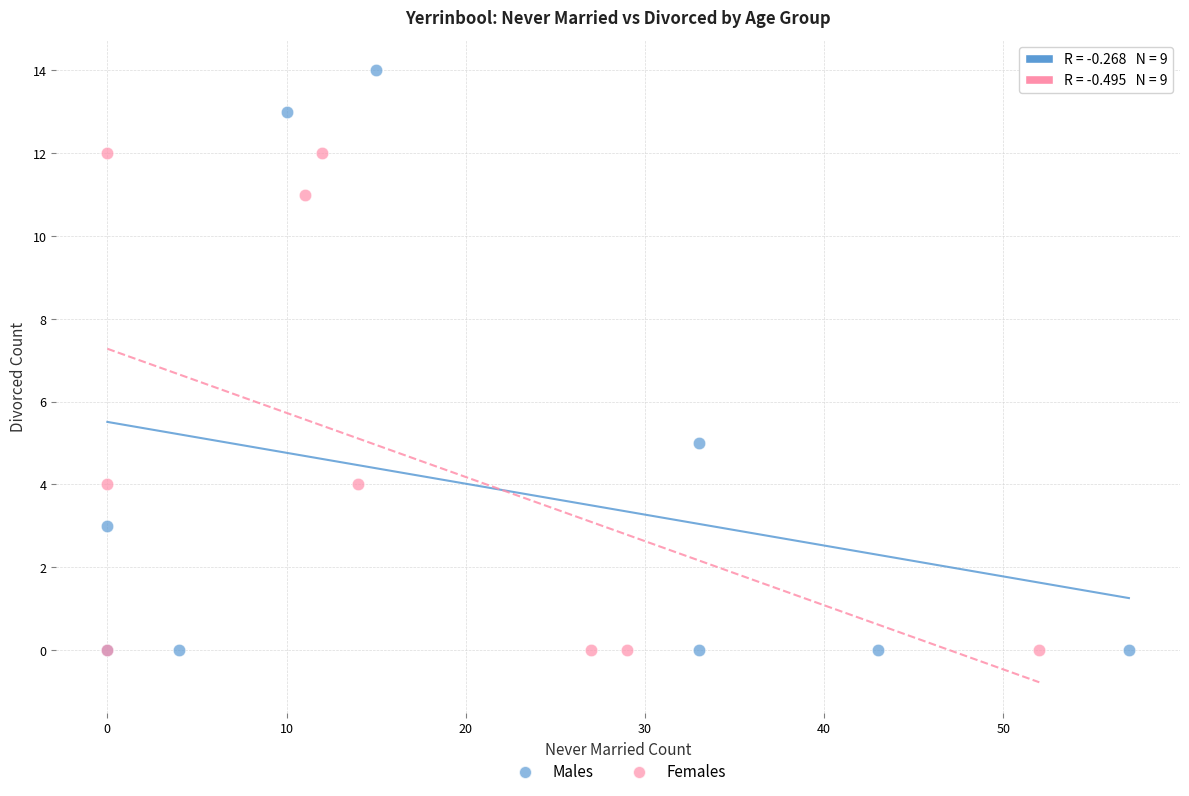

Which series reaches the maximum Y coordinate?

Males